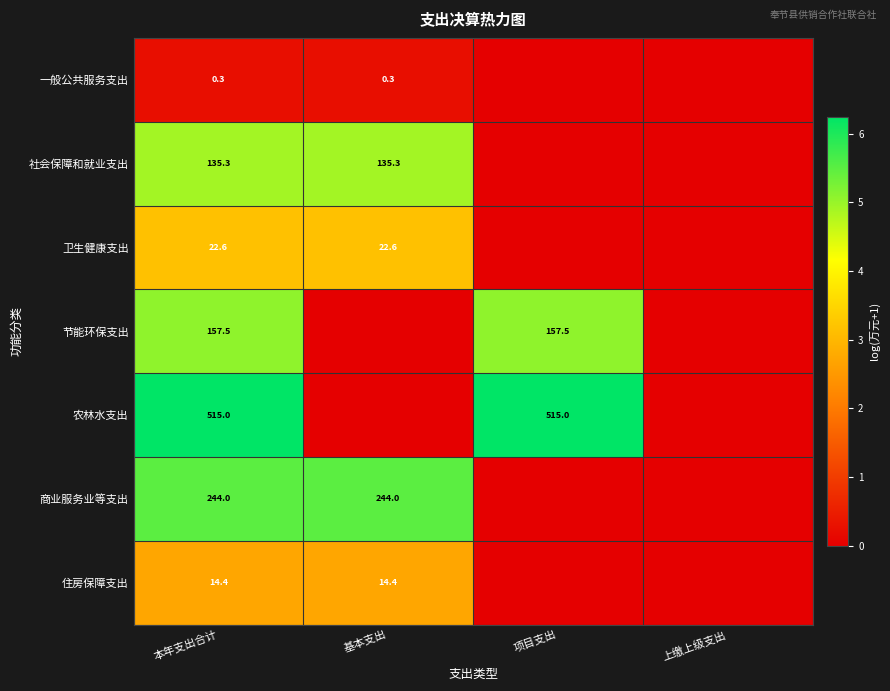

True or false: 农林水支出 has a value of 515.0 at 本年支出合计.

True